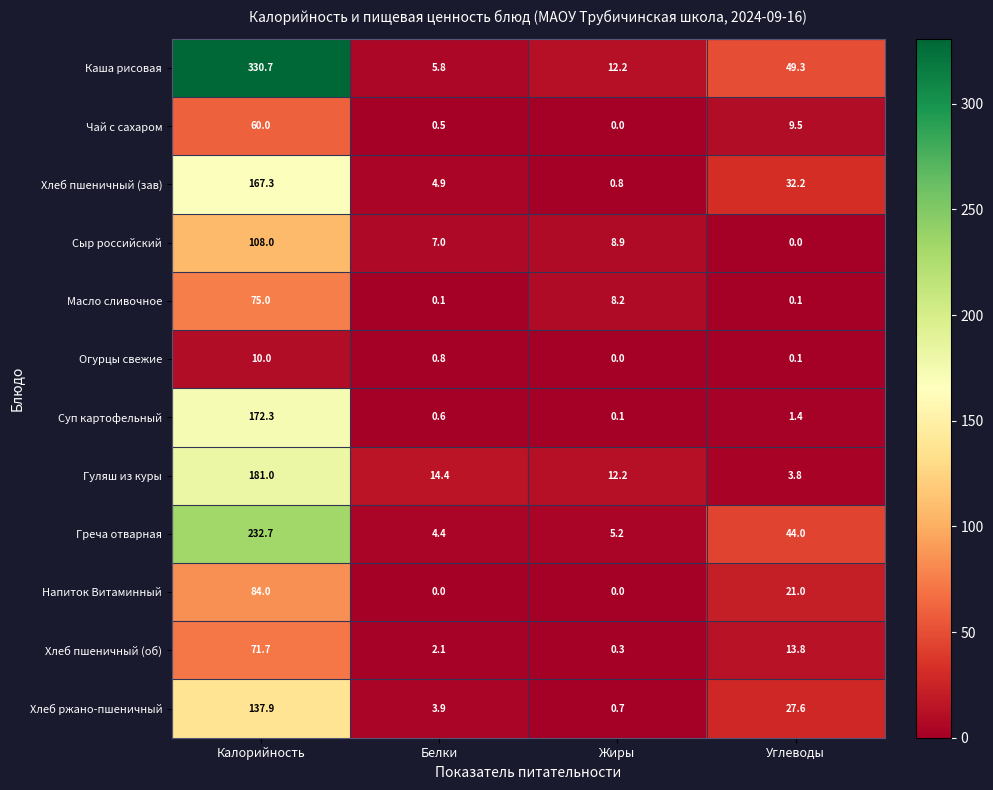

At which category is the sum across all series the highest?

Калорийность